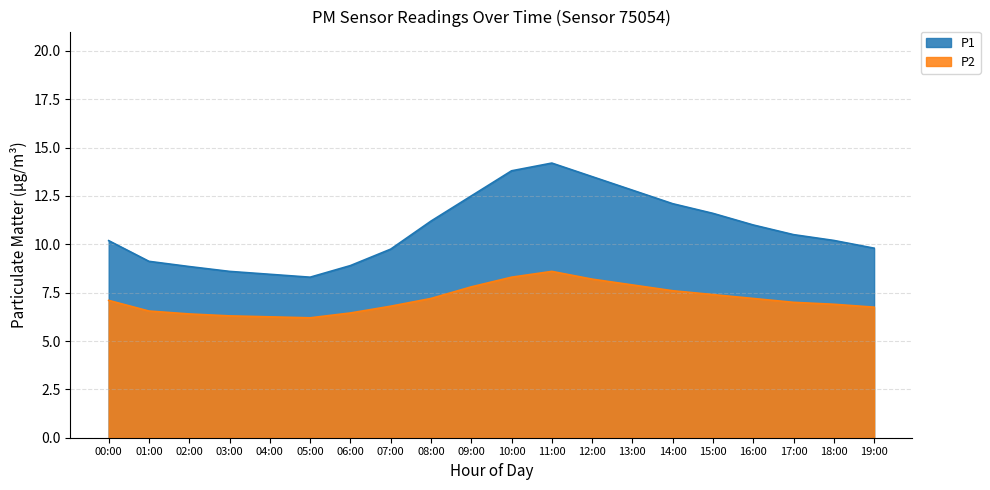

Which label corresponds to the largest value in the chart?

11:00